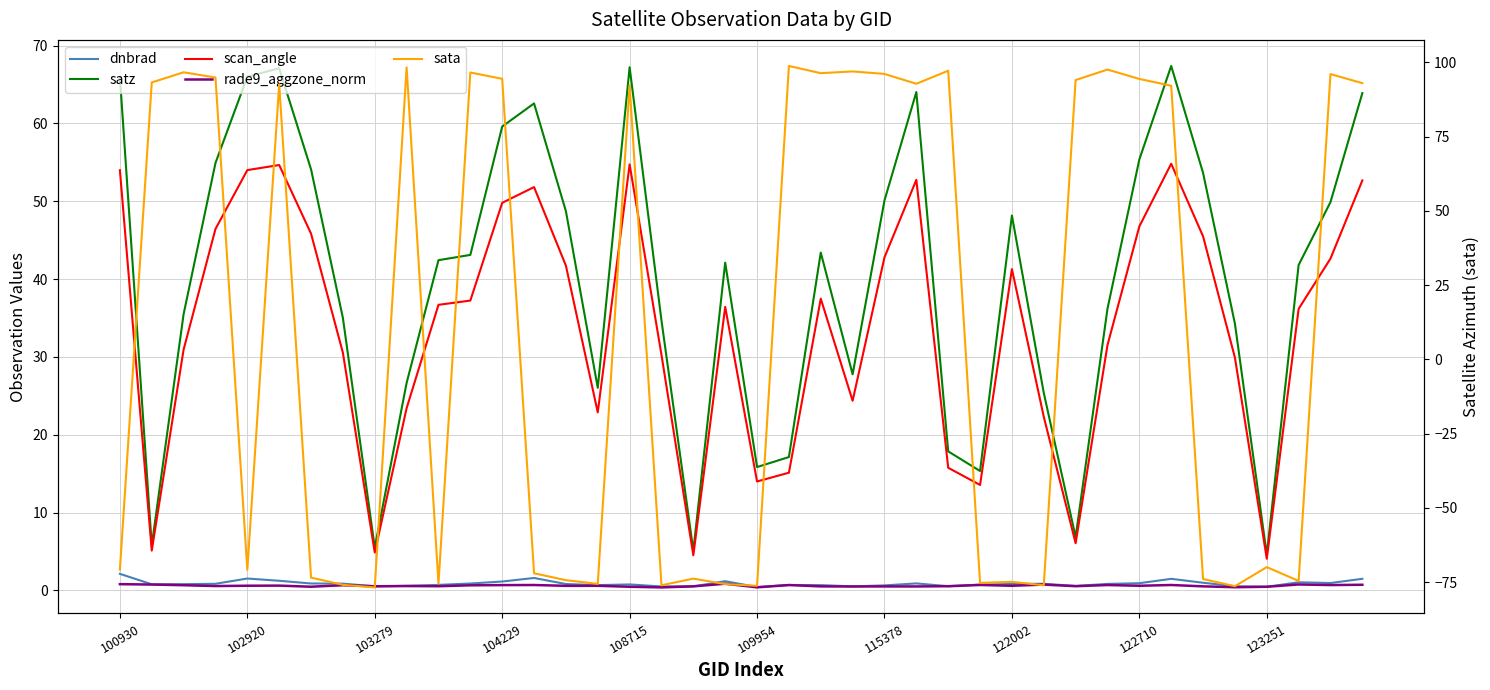

Which series has the largest range (max minus min)?

sata